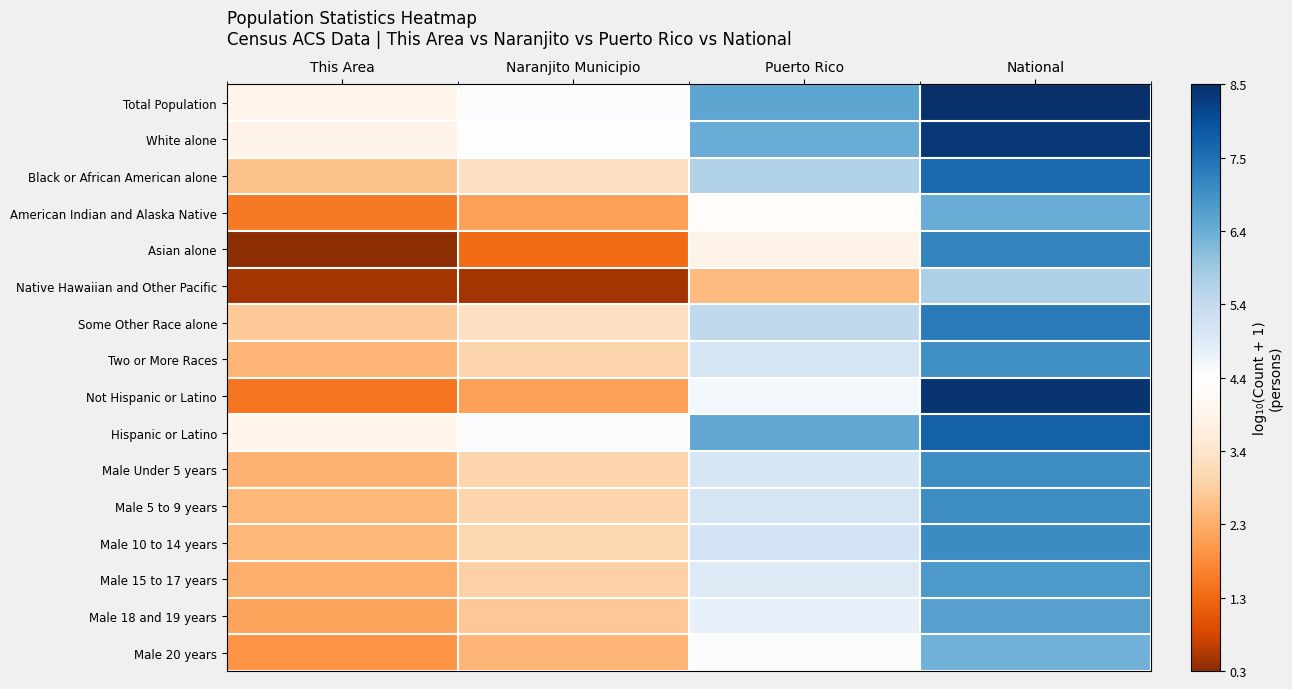

At which category is the sum across all series the highest?

National